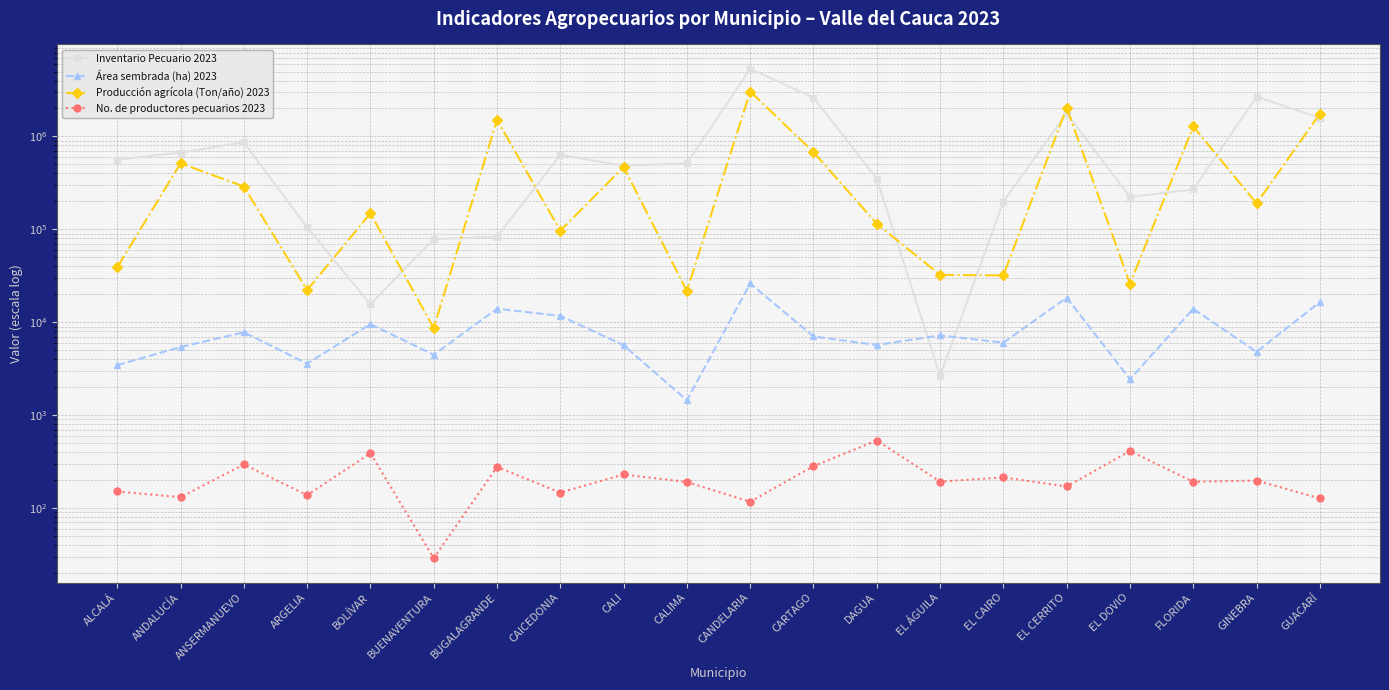

What is the sum of all Inventario Pecuario 2023 values?

19057000